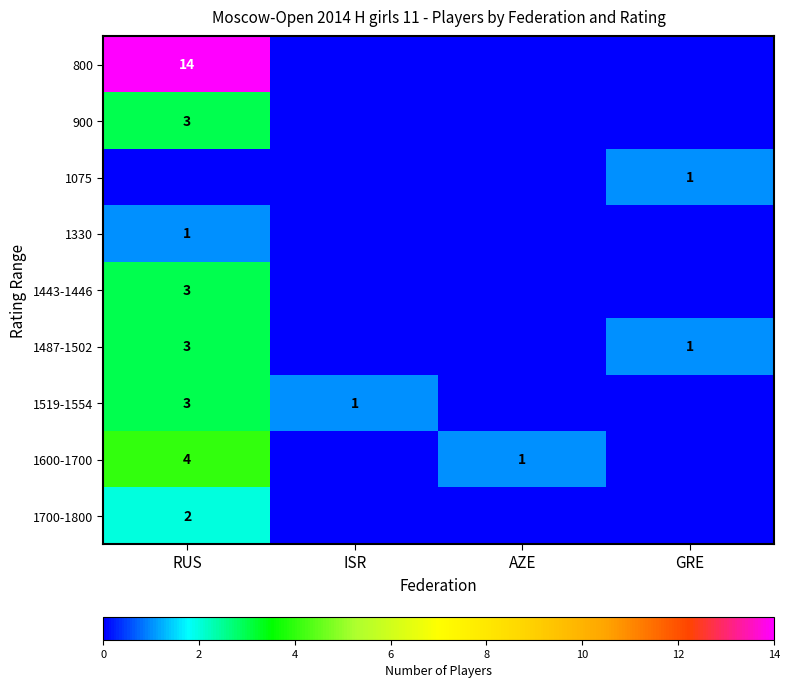

Is it true that 1519-1554 equals 4 at RUS?

False